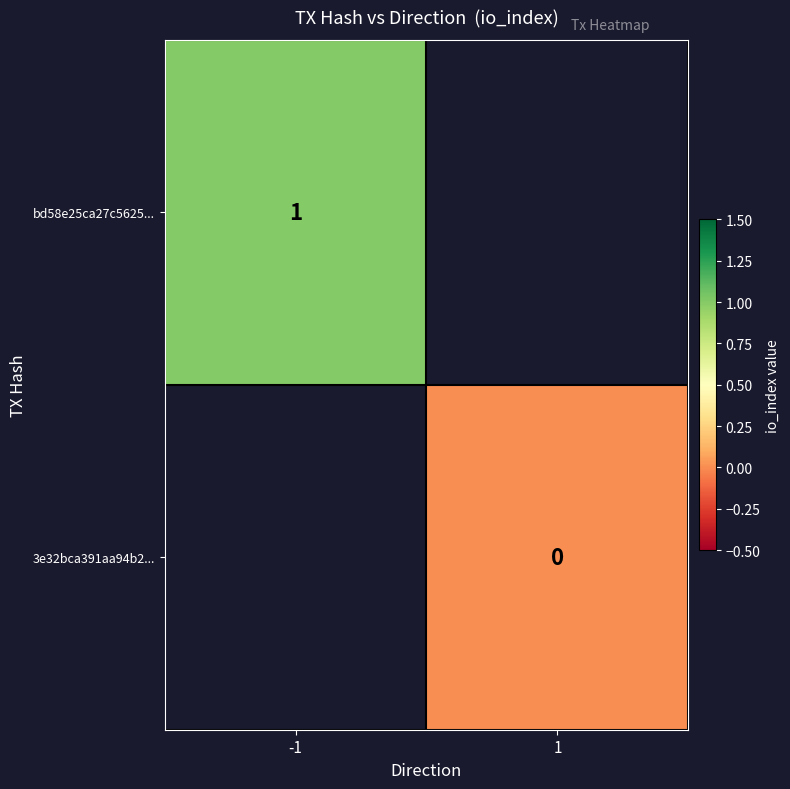

Is the value of bd58e25ca27c5625... at -1 greater than the value of 3e32bca391aa94b2... at 1?

Yes